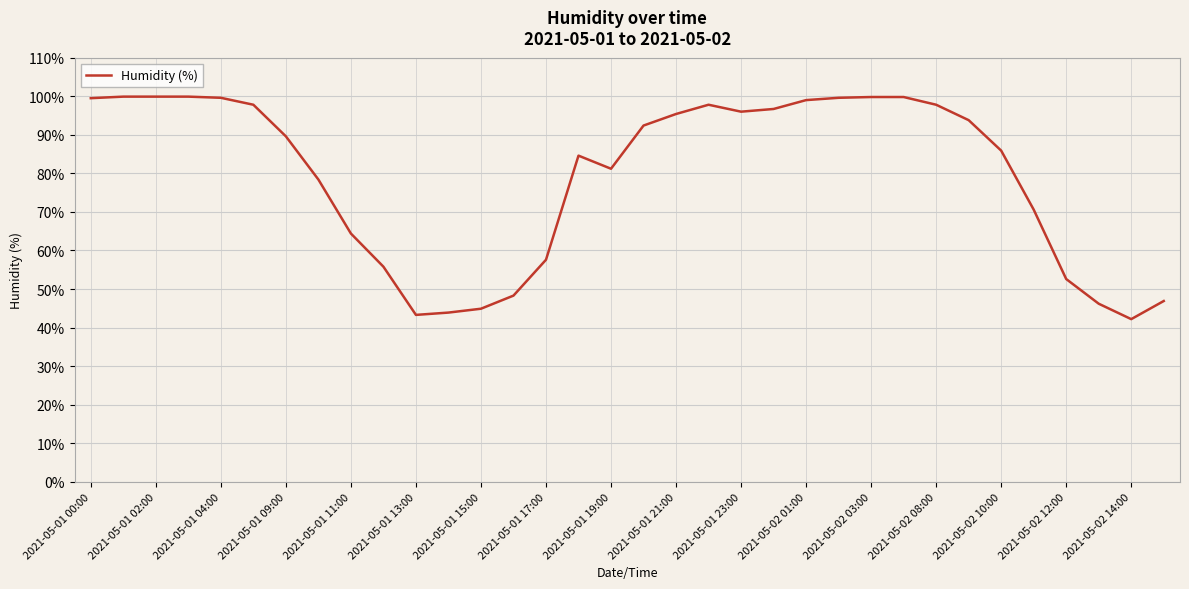

What is the difference between the maximum and minimum values?

57.7